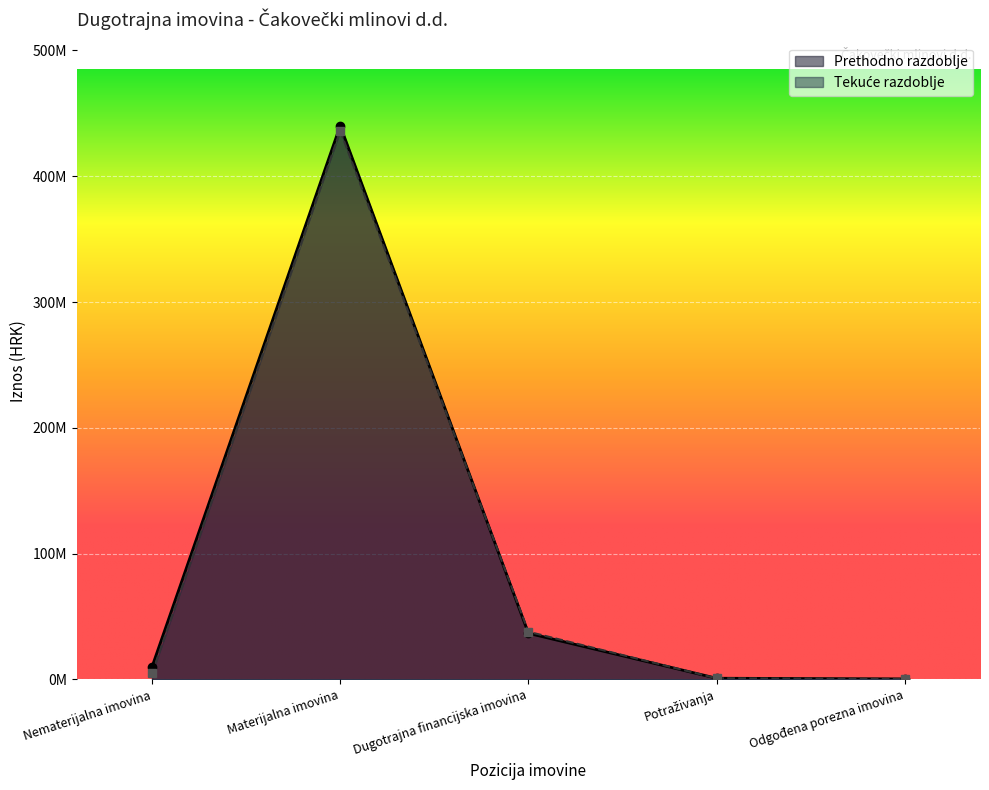

What is the total value across all series at Nematerijalna imovina?

14866655